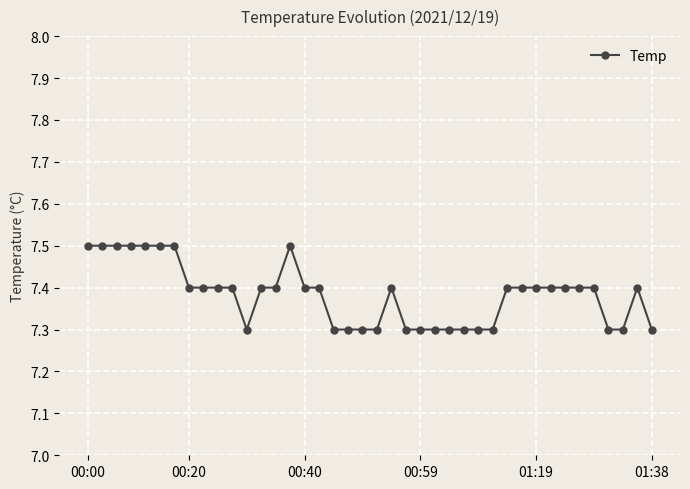

How many categories are shown in the chart?

40